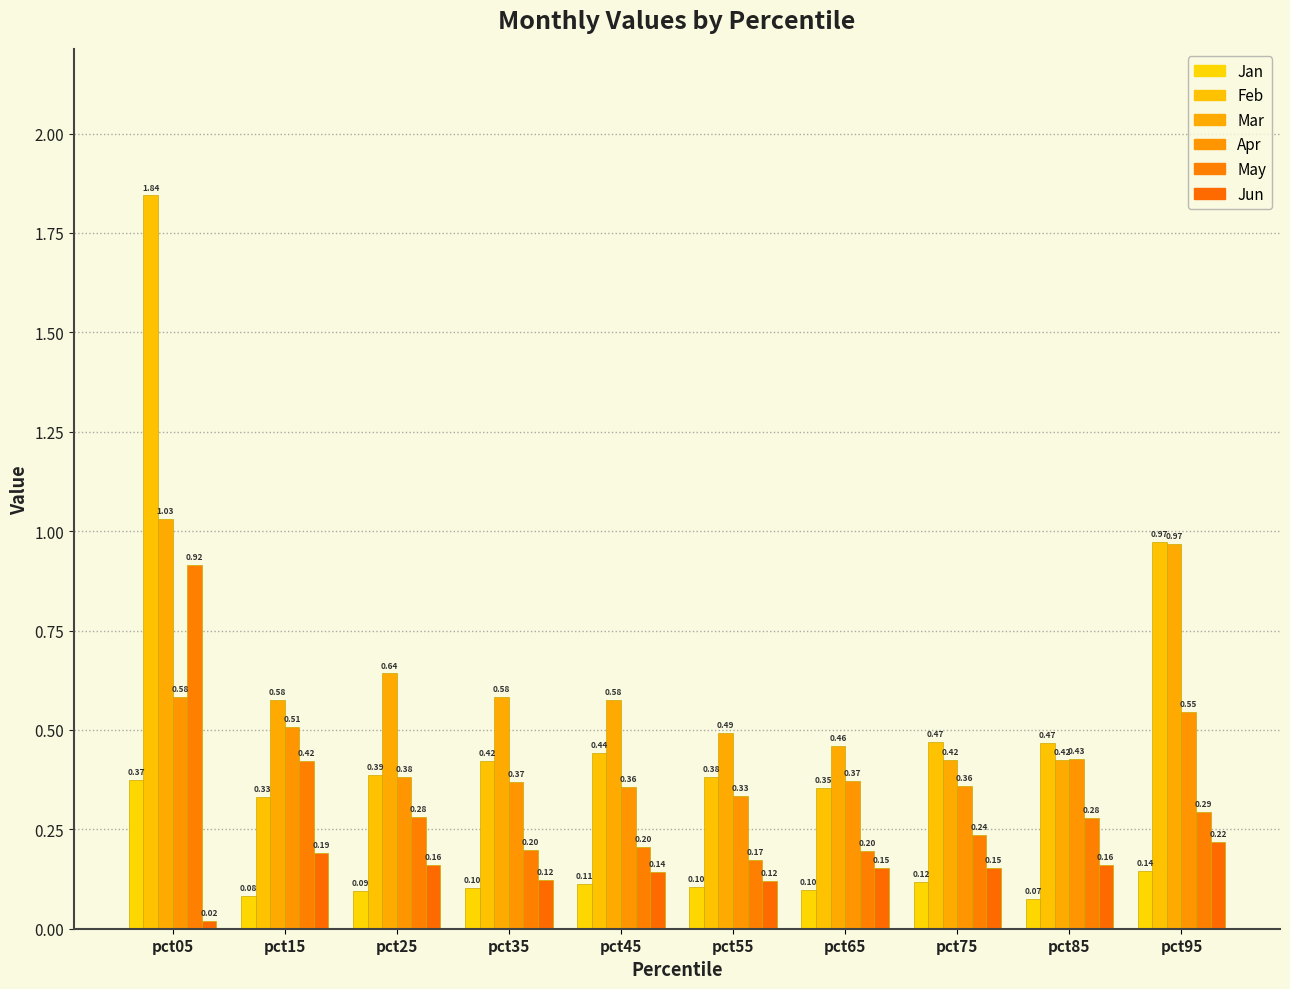

Which category has the highest value in the May series?

pct05